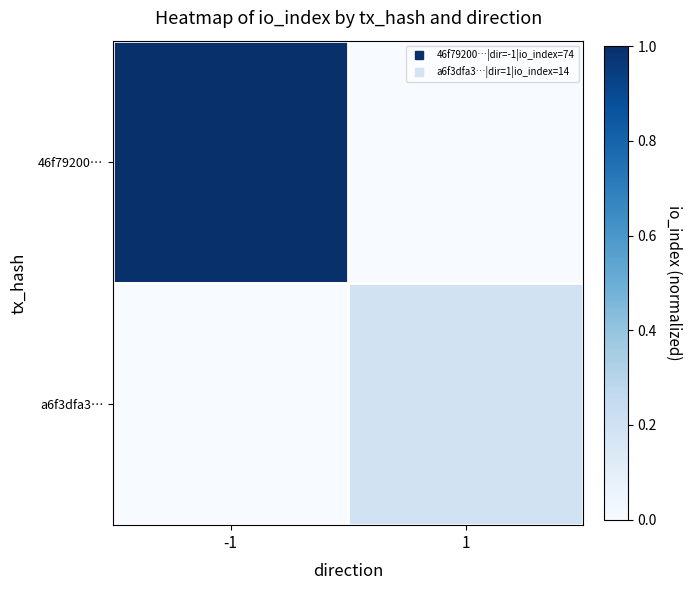

What is the total value across all series at -1?

1.0